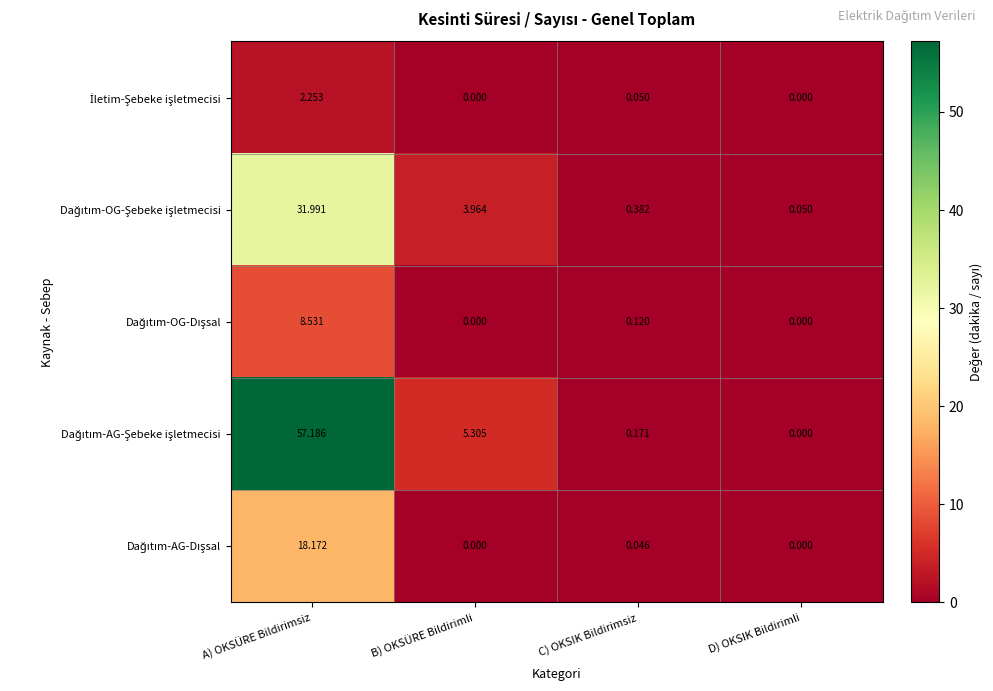

At which category is the sum across all series the highest?

A) OKSÜRE Bildirimsiz